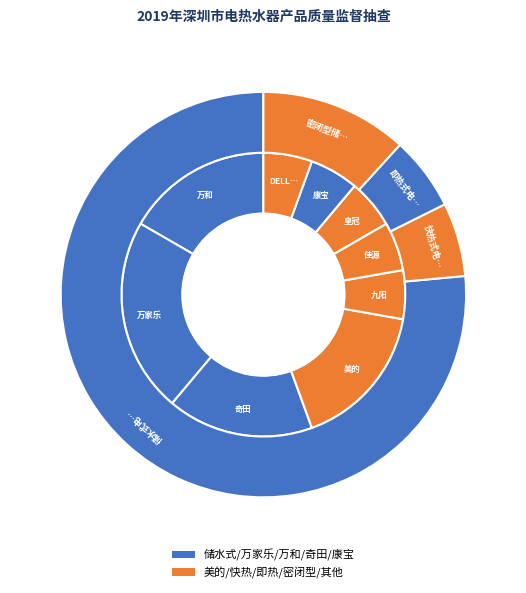

What percentage is NOT represented by 密闭型储水式电热水器?

88.2%